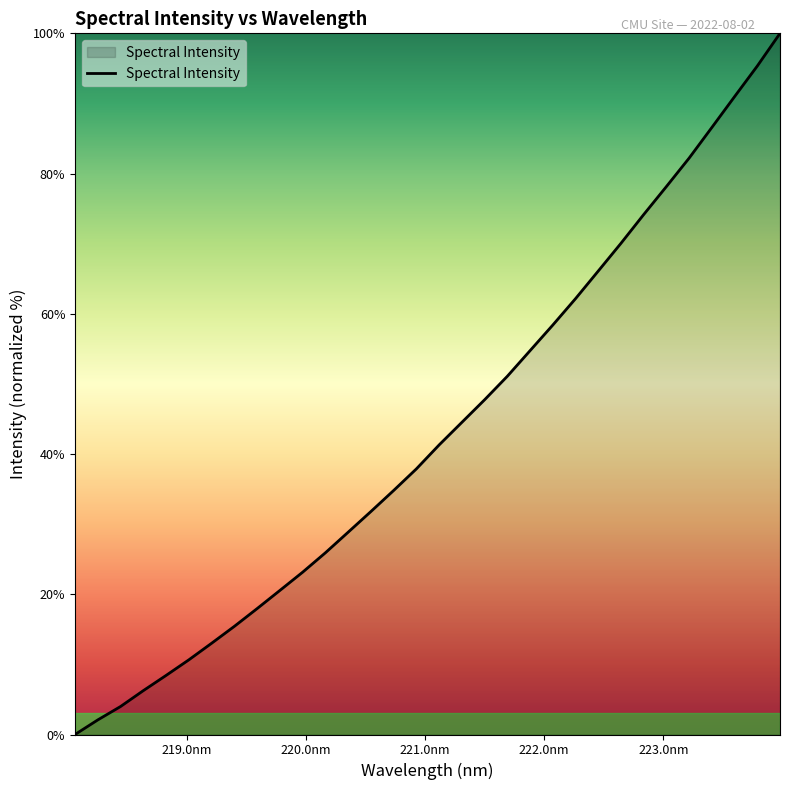

What is the greatest value displayed?

100.0